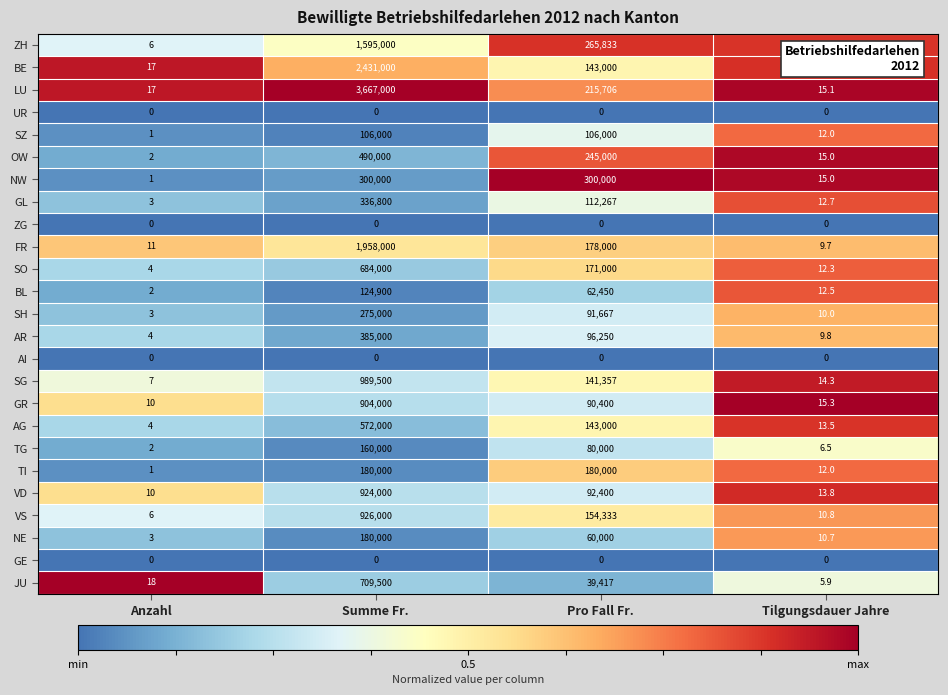

Rank the categories by JU value from lowest to highest.

Tilgungsdauer Jahre, Anzahl, Pro Fall Fr., Summe Fr.